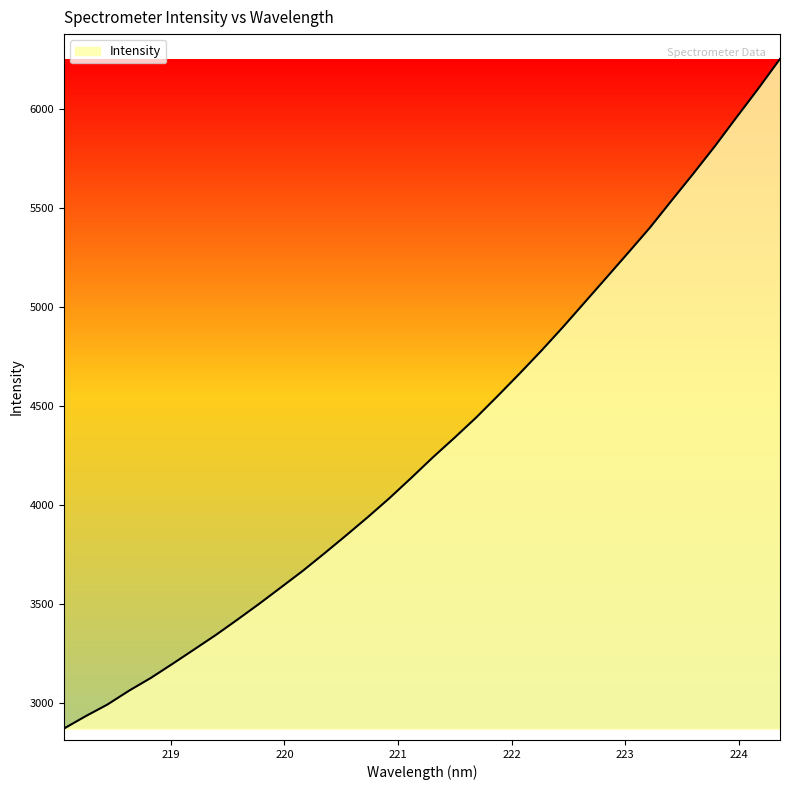

What is the minimum value shown in the chart?

2873.2